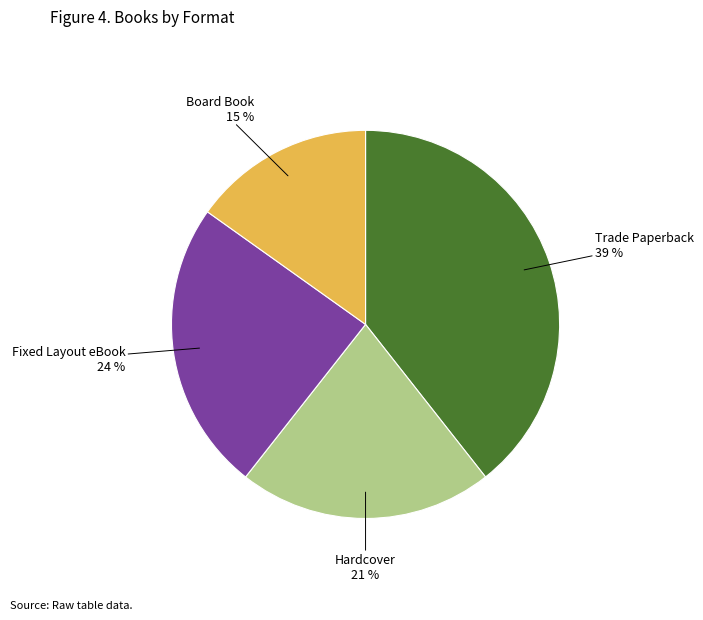

The Fixed Layout eBook slice represents 39% of the pie. True or false?

False